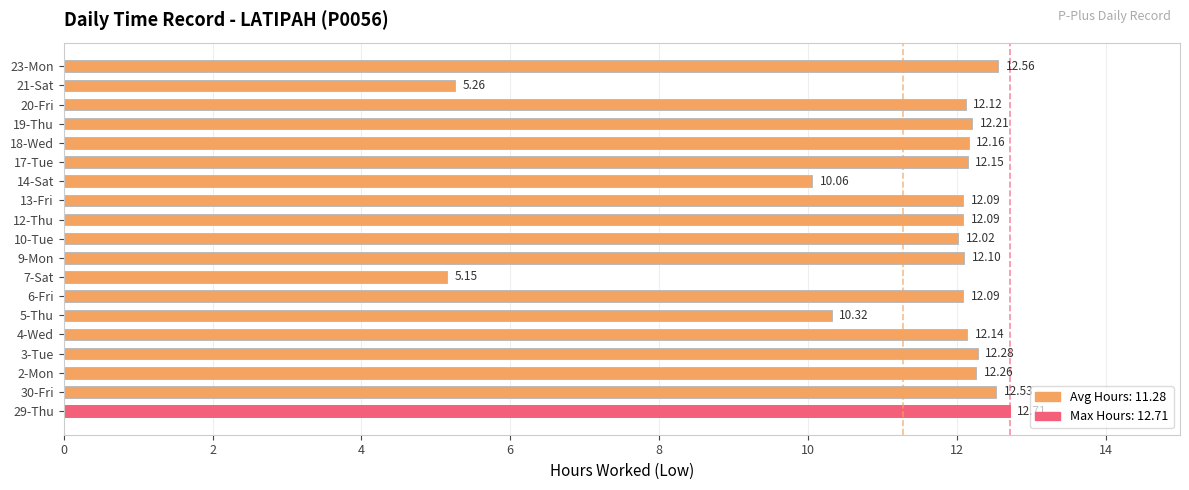

How many bars are there in total?

19